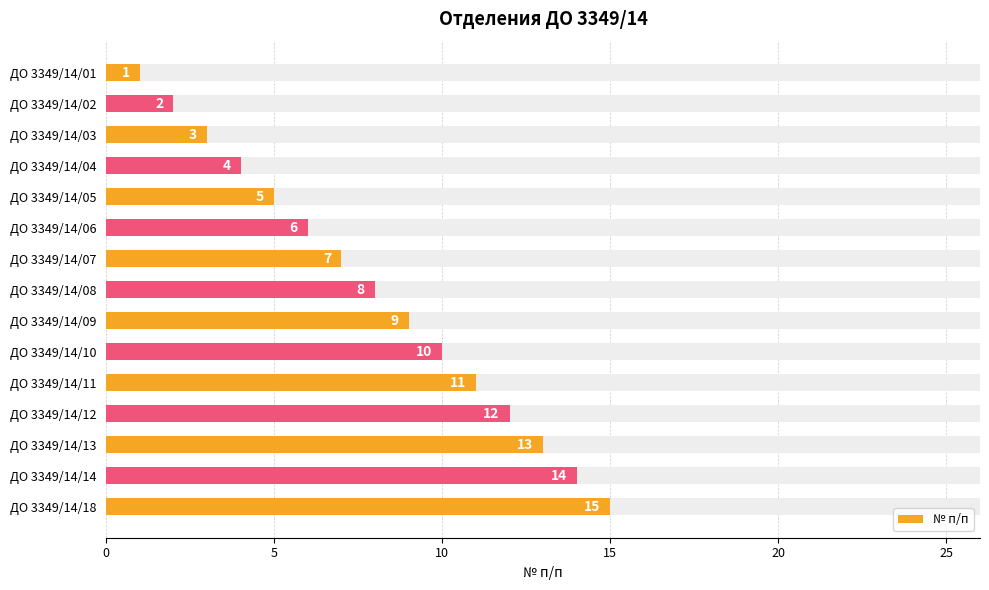

How many bars are there in total?

15